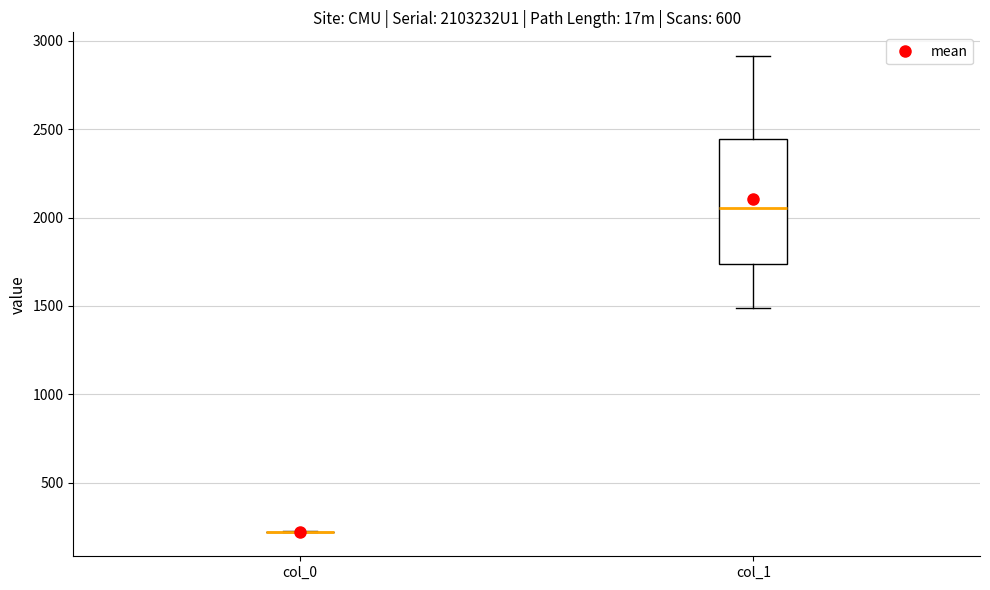

Reading left to right, transcribe this box plot: for each box, give where its median line is, the range the box spans, and where its two whiskers end, as read against the y-axis. The values are not printed on the chart, so give them approximately, as read against the axis.

col_0: box collapsed to a line at 200, whiskers 200 to 200
col_1: median 2050, box 1750 to 2450, whiskers 1500 to 2900